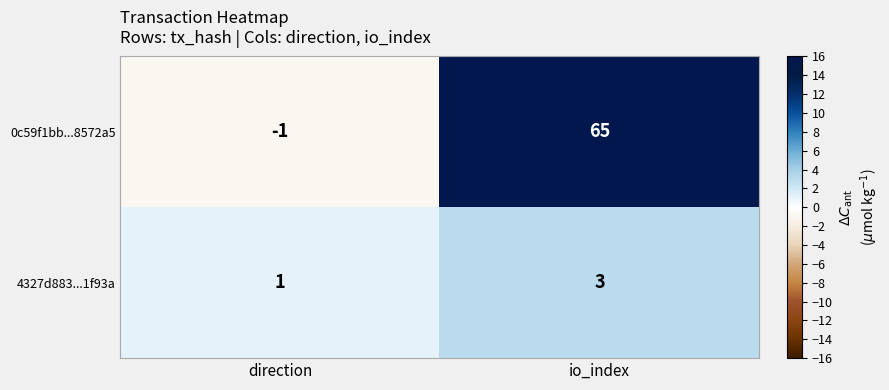

Which series has the widest spread of values?

0c59f1bb...8572a5